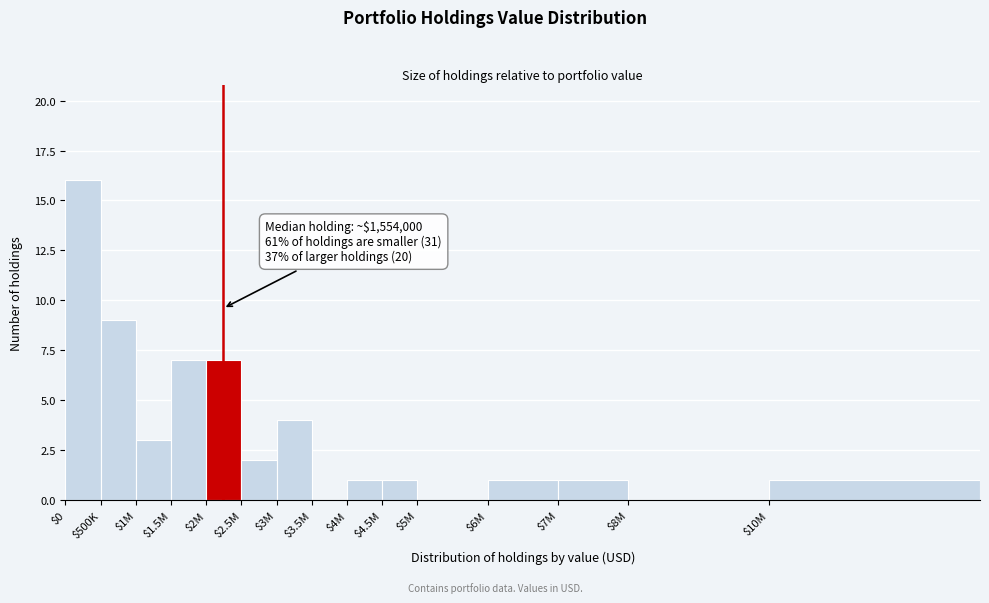

What is the greatest value displayed?

16